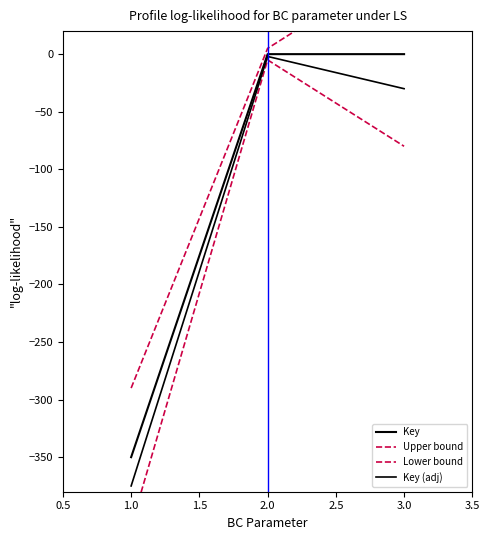

What is the difference between the maximum and minimum values in the Lower bound series?

405.0